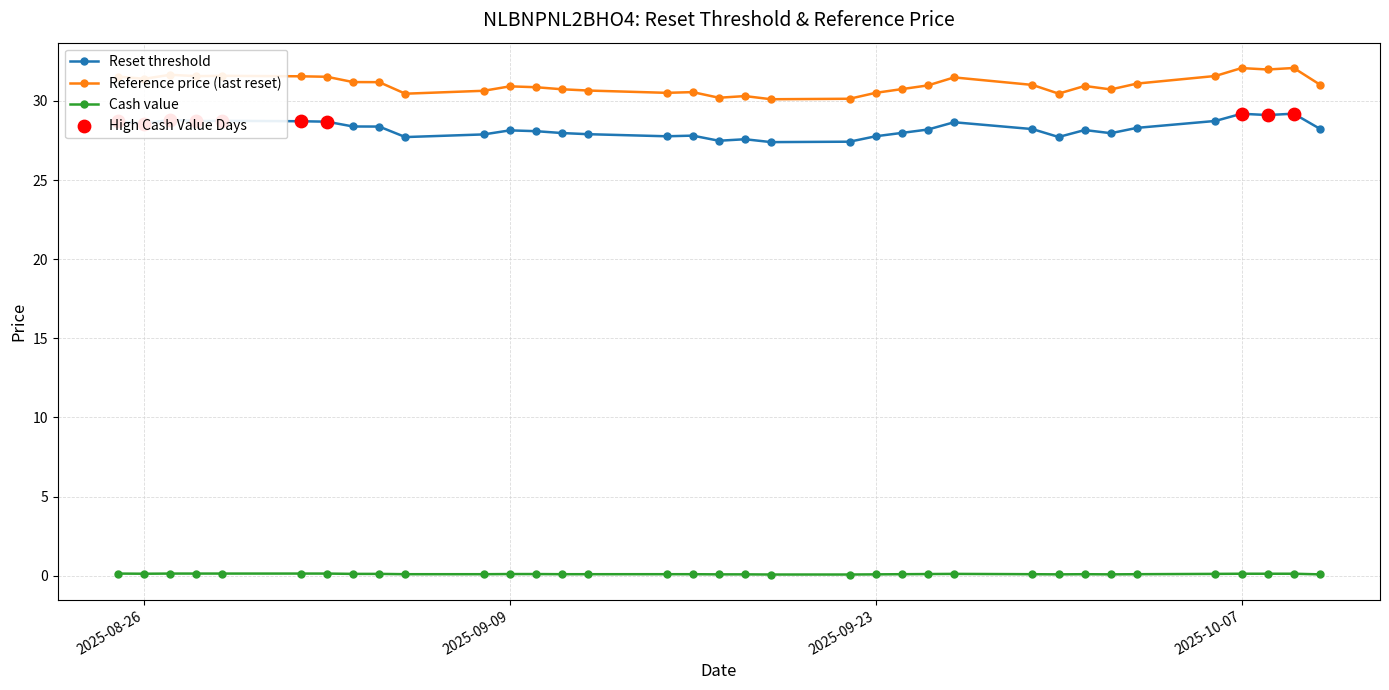

Which series has the largest total across all categories?

Reference price (last reset)